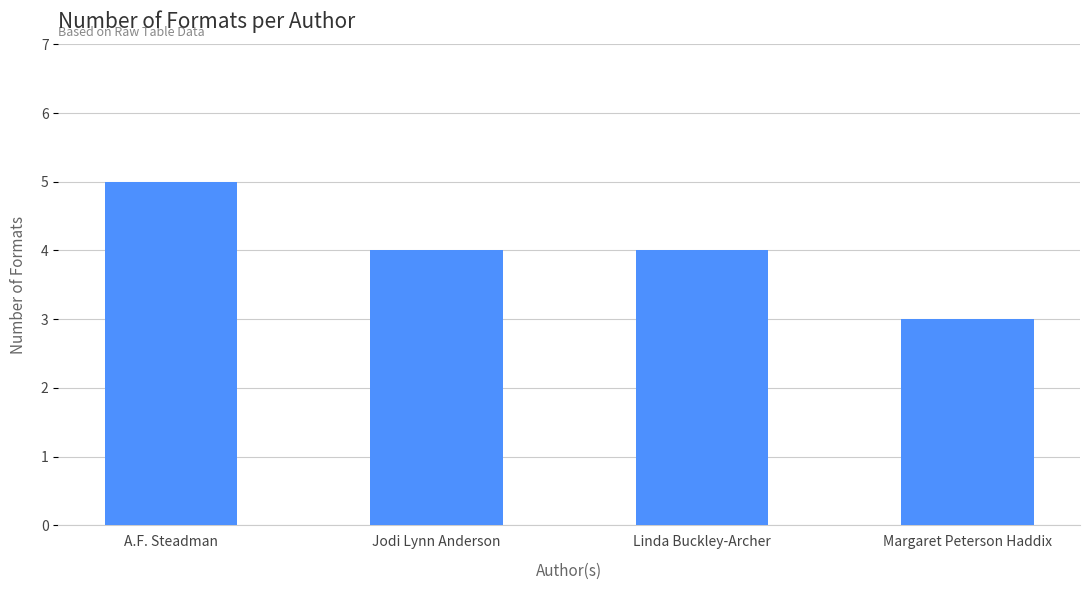

True or false: the data shows 1 at Margaret Peterson Haddix.

False